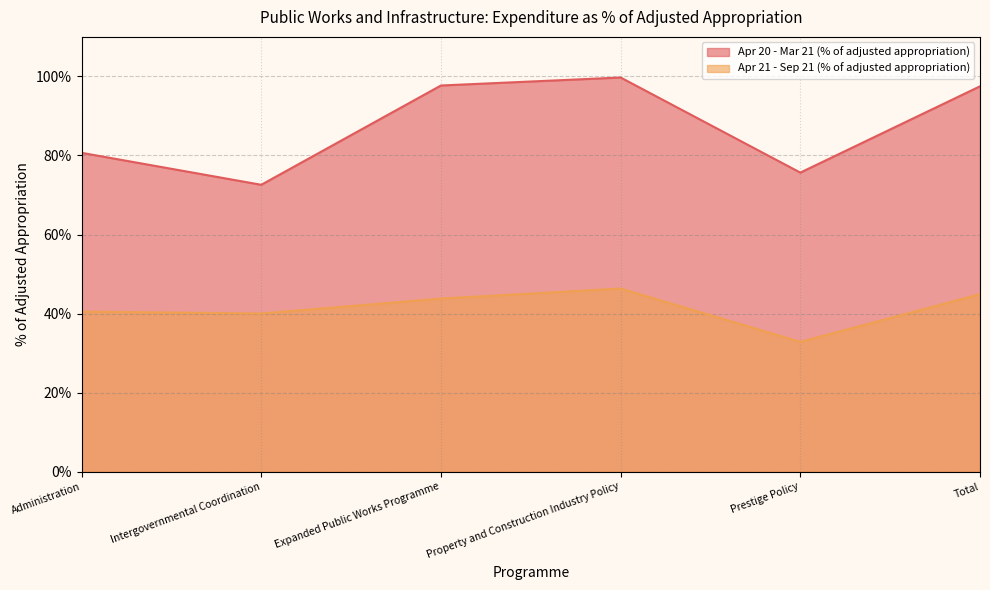

True or false: Apr 21 - Sep 21 (% of adjusted appropriation) and Apr 20 - Mar 21 (% of adjusted appropriation) cross at least once.

False